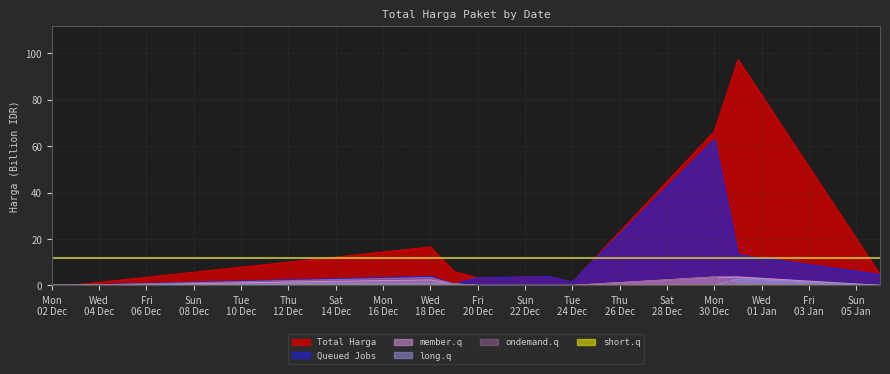

At which label is Total Harga closest to 48?

Mon
30 Dec